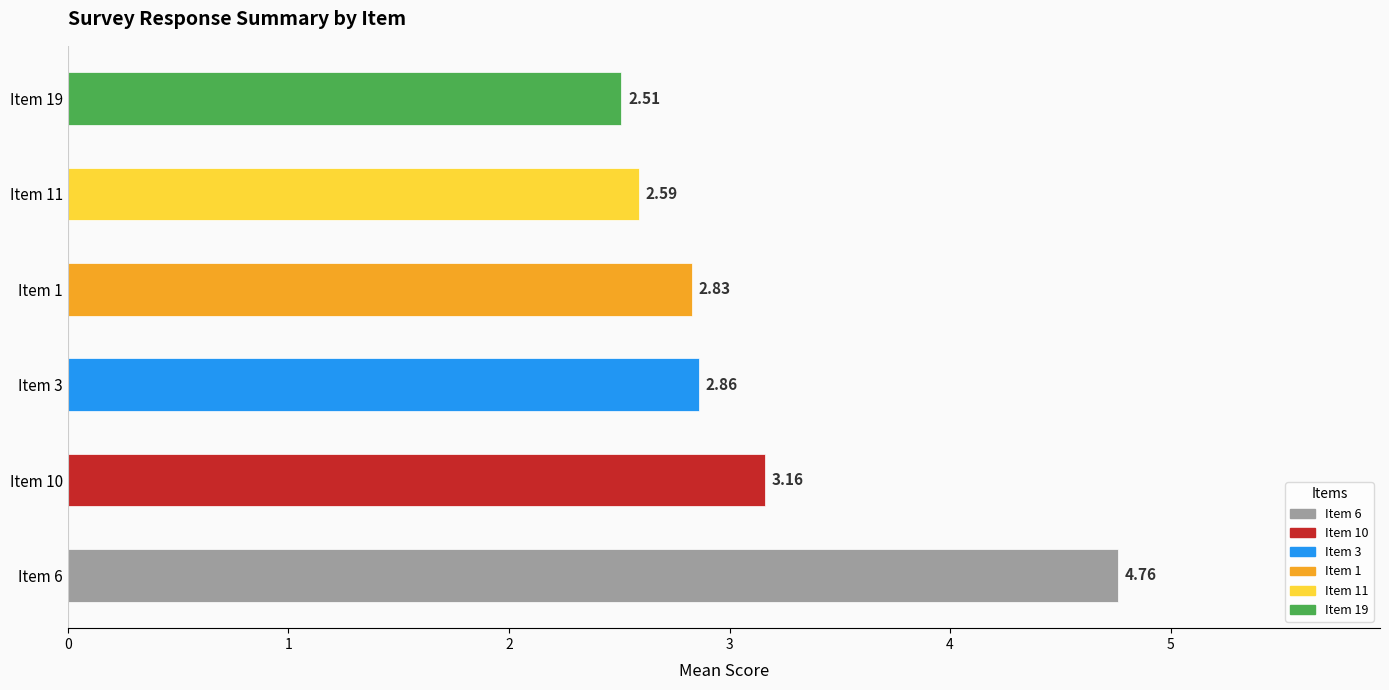

What is the sum of all values?

18.7